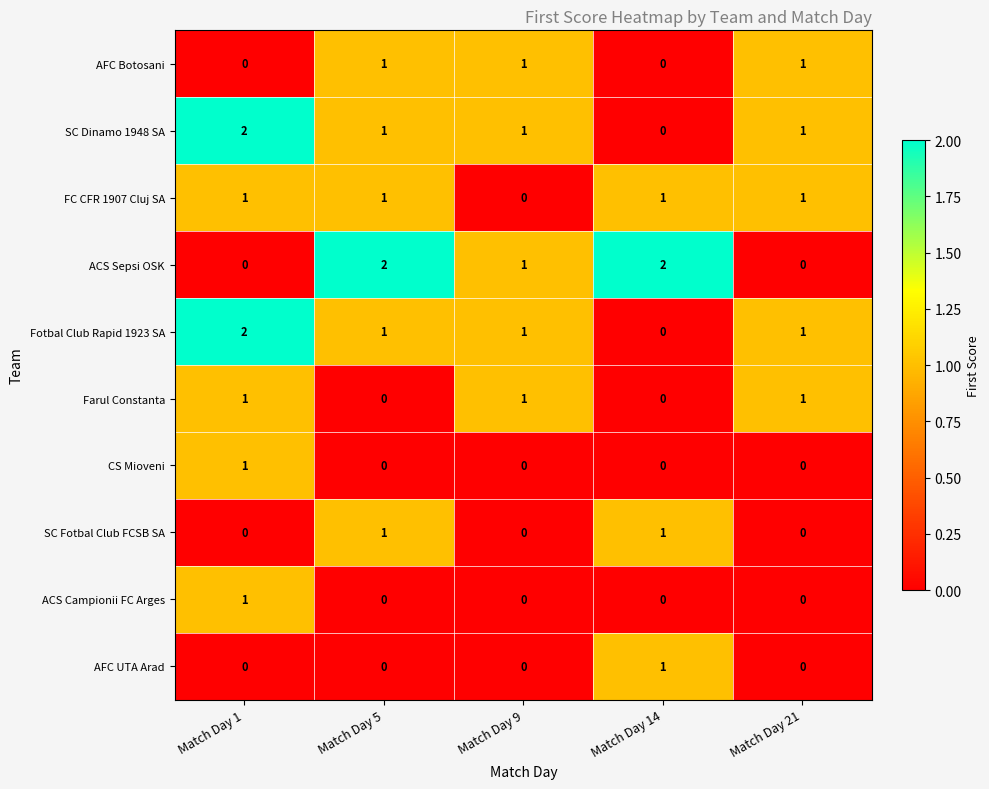

The SC Dinamo 1948 SA series shows 1 at Match Day 5. True or false?

True